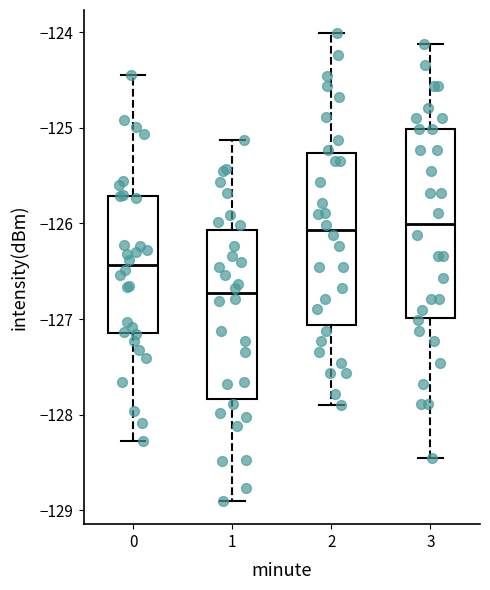

Reading left to right, transcribe this box plot: for each box, give where its median line is, the range the box spans, and where its two whiskers end, as read against the y-axis. The values are not printed on the chart, so give them approximately, as read against the axis.

0: median -126.4, box -127.1 to -125.7, whiskers -128.3 to -124.5
1: median -126.7, box -127.8 to -126.1, whiskers -128.9 to -125.1
2: median -126.1, box -127.1 to -125.3, whiskers -127.9 to -124.0
3: median -126.0, box -127.0 to -125.0, whiskers -128.5 to -124.1